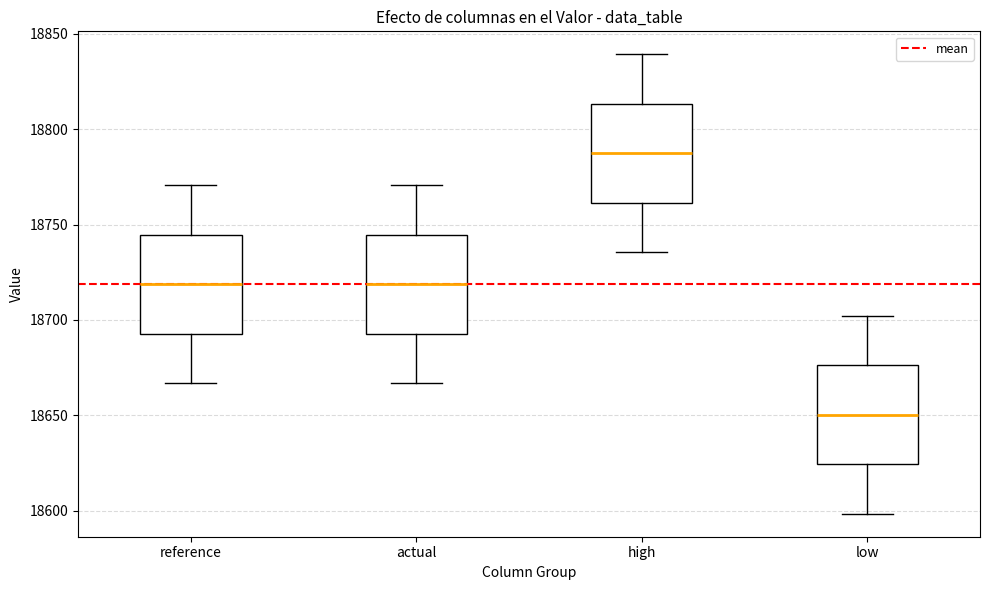

Where does the median line of the box for high sit on the y-axis? The values are not printed on the chart, so give them approximately, as read against the axis.

18785